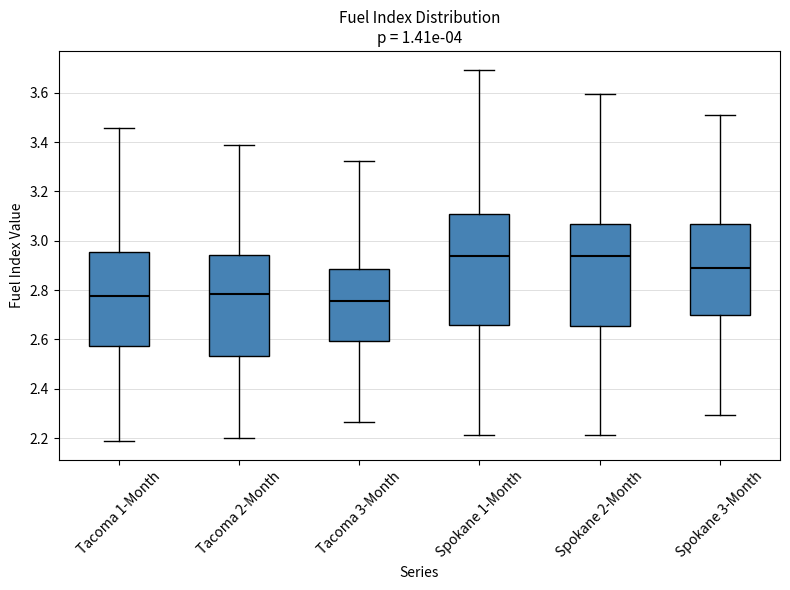

Reading left to right, read every box against the y-axis: the position of its median line, the range the box covers, and the ends of its whiskers. The values are not printed on the chart, so give them approximately, as read against the axis.

Tacoma 1-Month: median 2.78, box 2.58 to 2.96, whiskers 2.18 to 3.46
Tacoma 2-Month: median 2.78, box 2.54 to 2.94, whiskers 2.20 to 3.38
Tacoma 3-Month: median 2.76, box 2.60 to 2.88, whiskers 2.26 to 3.32
Spokane 1-Month: median 2.94, box 2.66 to 3.10, whiskers 2.22 to 3.70
Spokane 2-Month: median 2.94, box 2.66 to 3.06, whiskers 2.22 to 3.60
Spokane 3-Month: median 2.88, box 2.70 to 3.06, whiskers 2.30 to 3.50